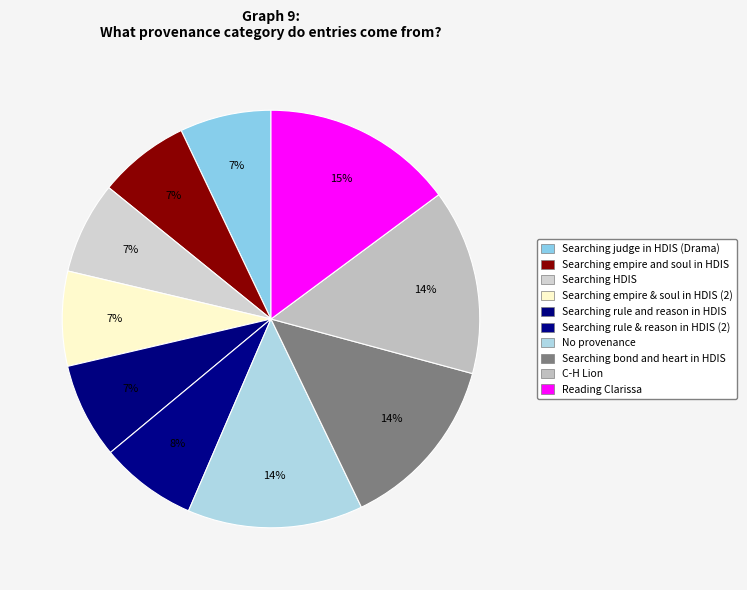

How many slices are in this pie chart?

10